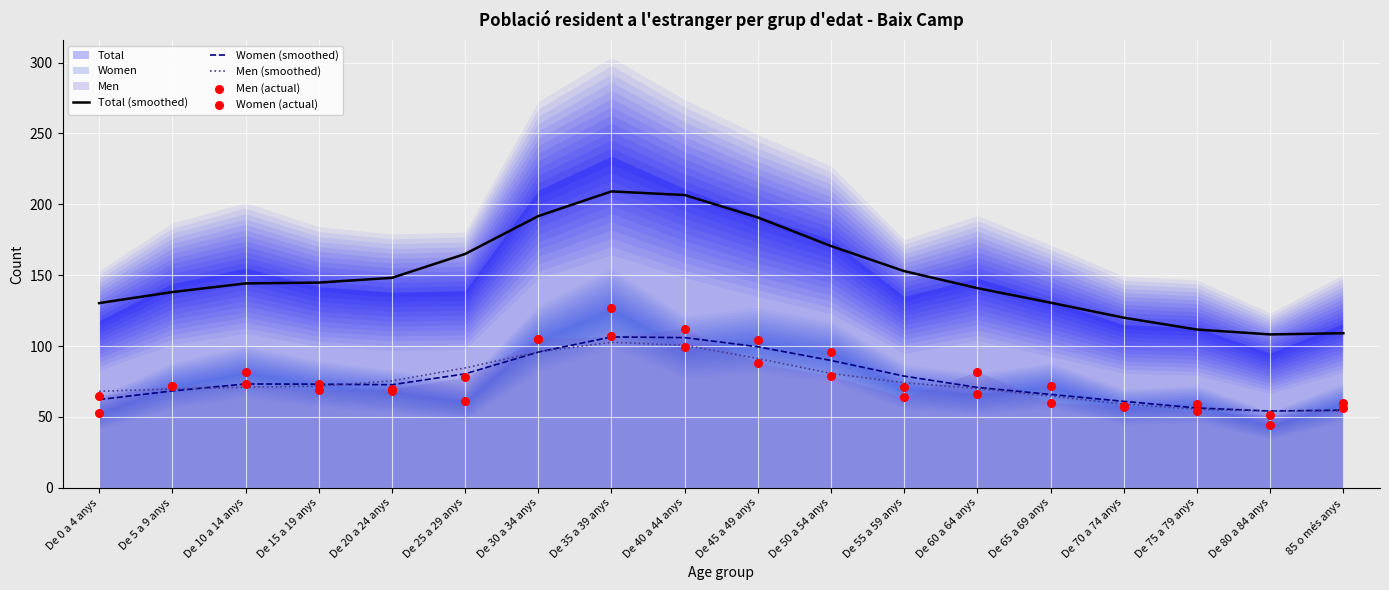

Is it true that Men (smoothed) equals 70.0 at De 60 a 64 anys?

True